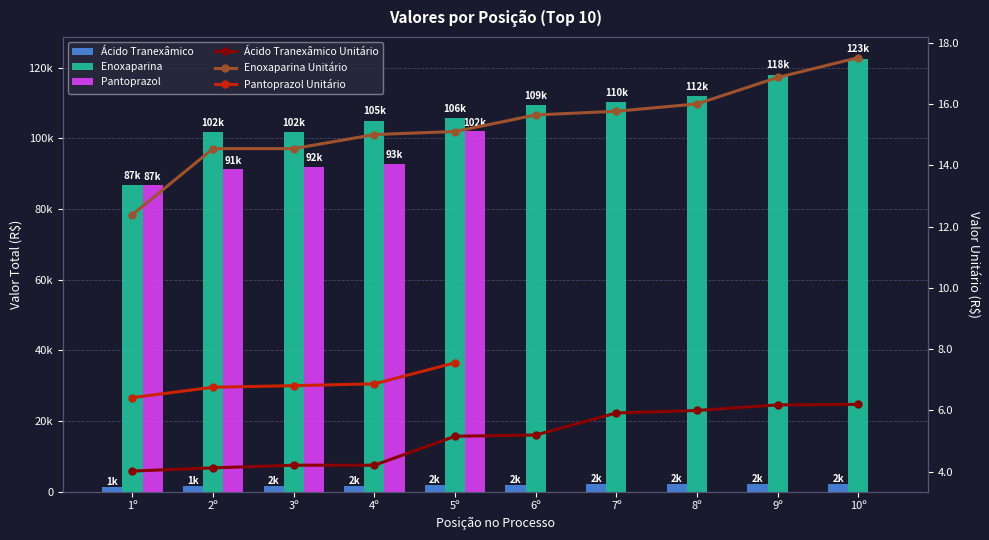

Reading left to right, what are all the values shown in this chart?

Ácido Tranexâmico: 1º=1448.9	2º=1486.2	3º=1517.4	4º=1517.4	5º=1857.6	6º=1872.0	7º=2131.2	8º=2160.0	9º=2226.0	10º=2232.1
Enoxaparina: 1º=86730.0	2º=101790.5	3º=101791.2	4º=105000.0	5º=105700.0	6º=109480.0	7º=110324.2	8º=112000.0	9º=118035.4	10º=122570.0
Pantoprazol: 1º=86682.1	2º=91245.1	3º=91935.0	4º=92745.0	5º=102007.4	6º=0.0	7º=0.0	8º=0.0	9º=0.0	10º=0.0